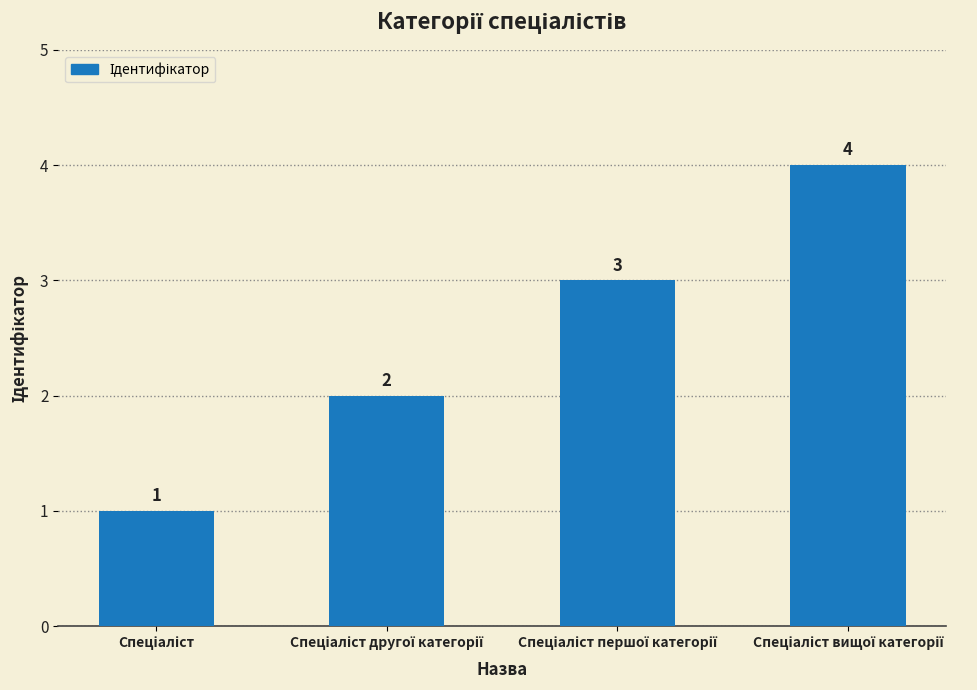

What is the maximum value shown in the chart?

4